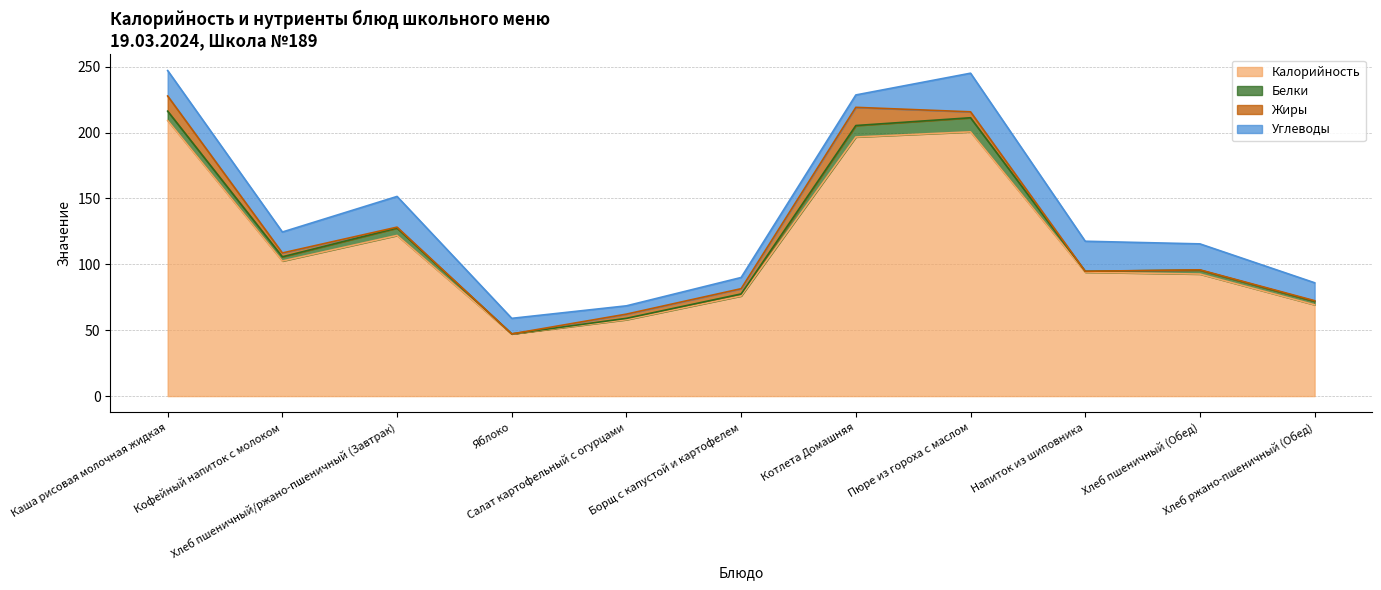

At how many categories does at least one series exceed 132?

3